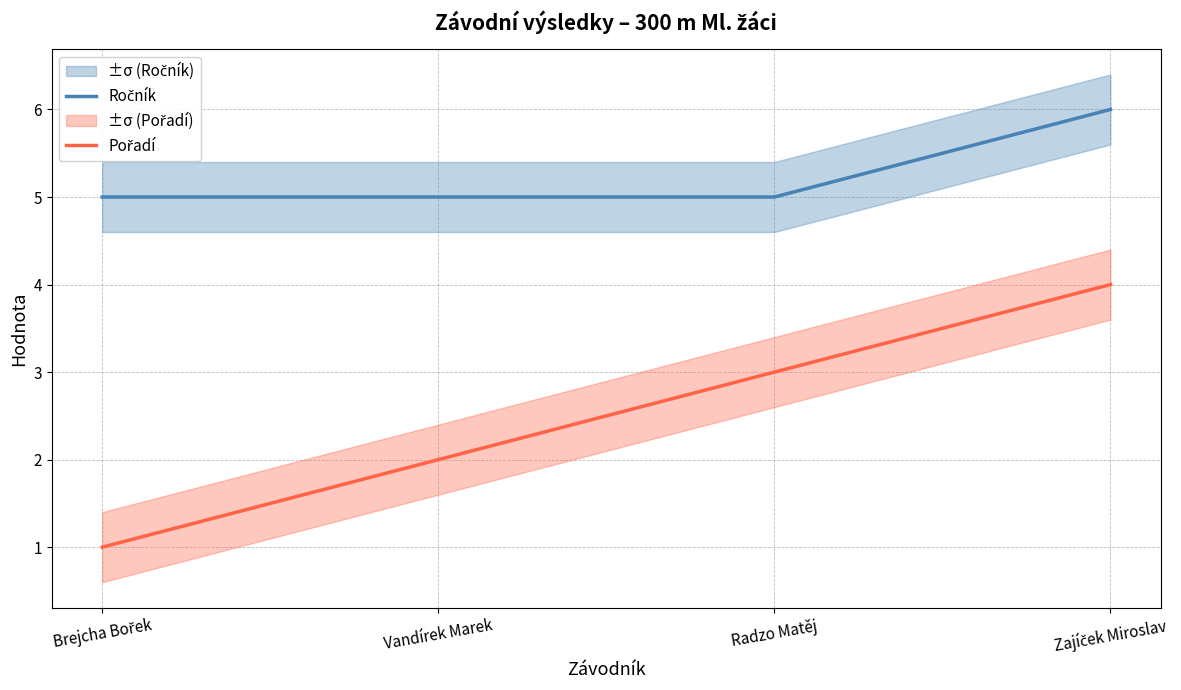

Where is Ročník nearest to the value 5?

Brejcha Bořek